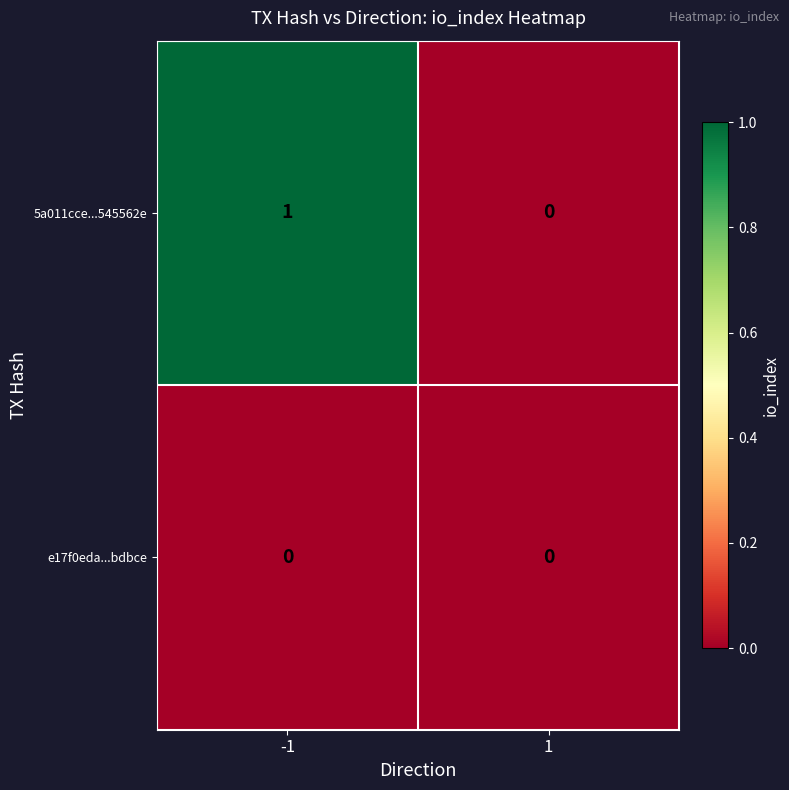

Which category has the highest value across all series?

-1